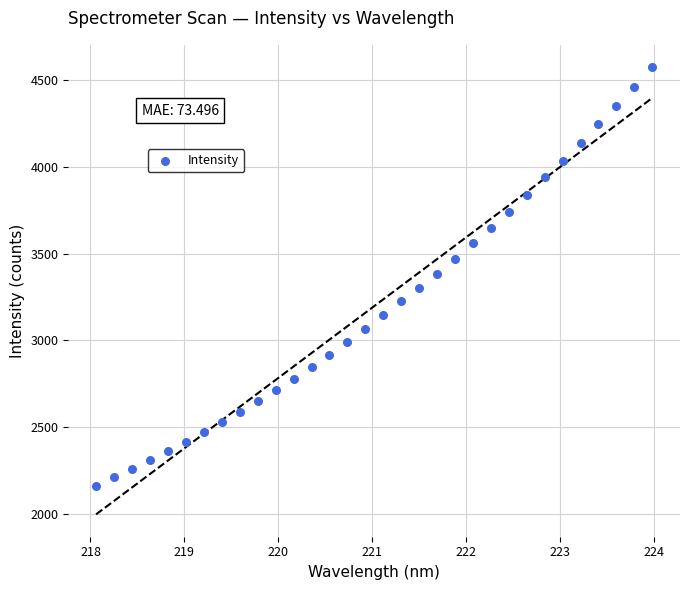

What is the range of X values (max minus min)?

5.9